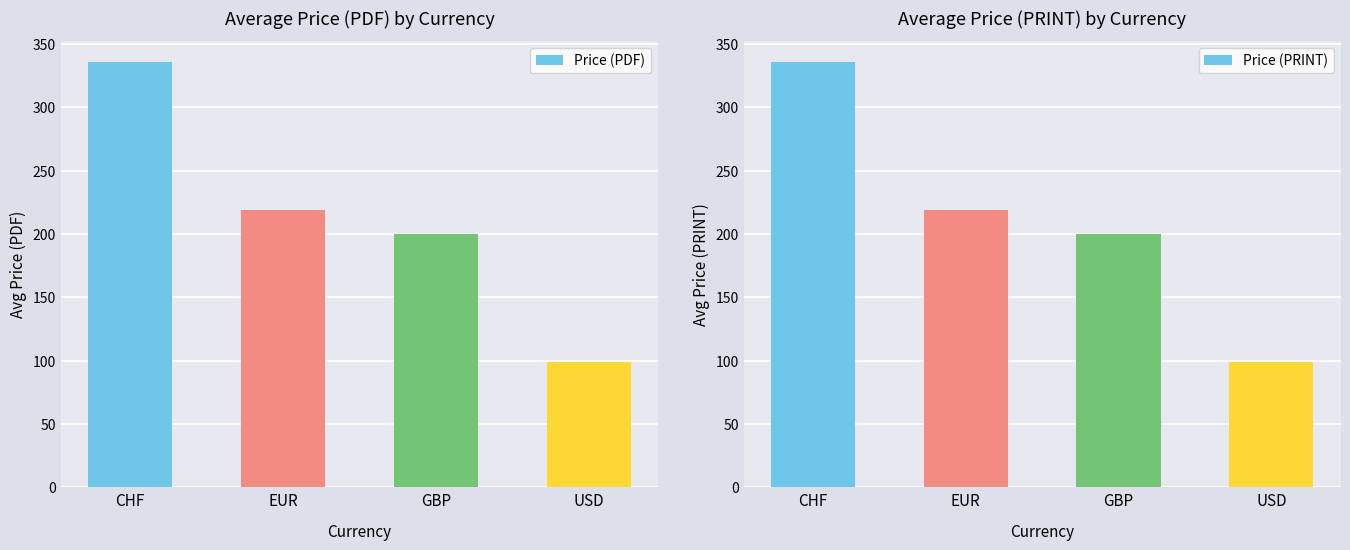

List the labels in order of Price (PDF) value, largest first.

CHF, EUR, GBP, USD